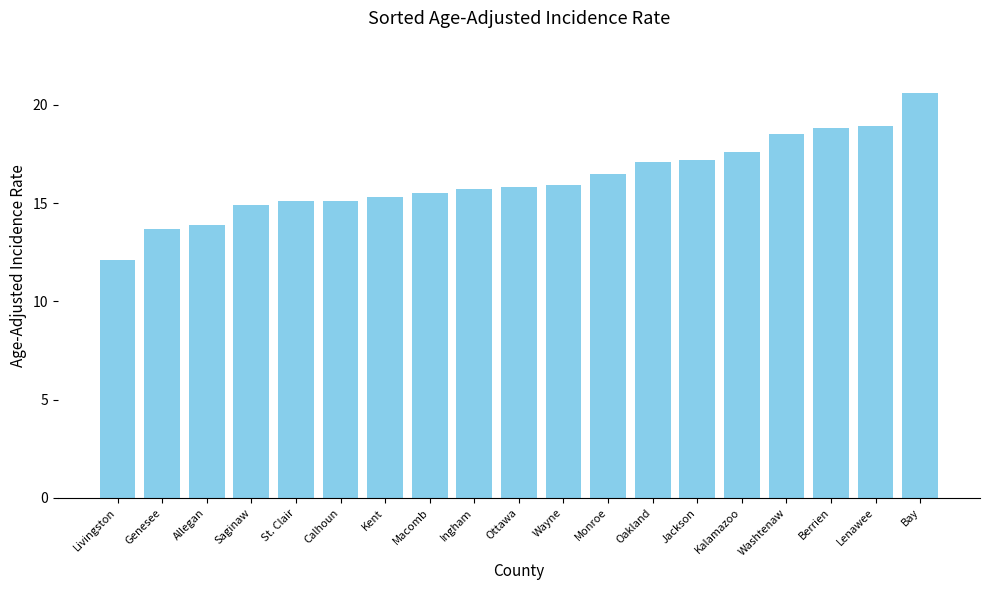

The value at Washtenaw is 6.8. True or false?

False